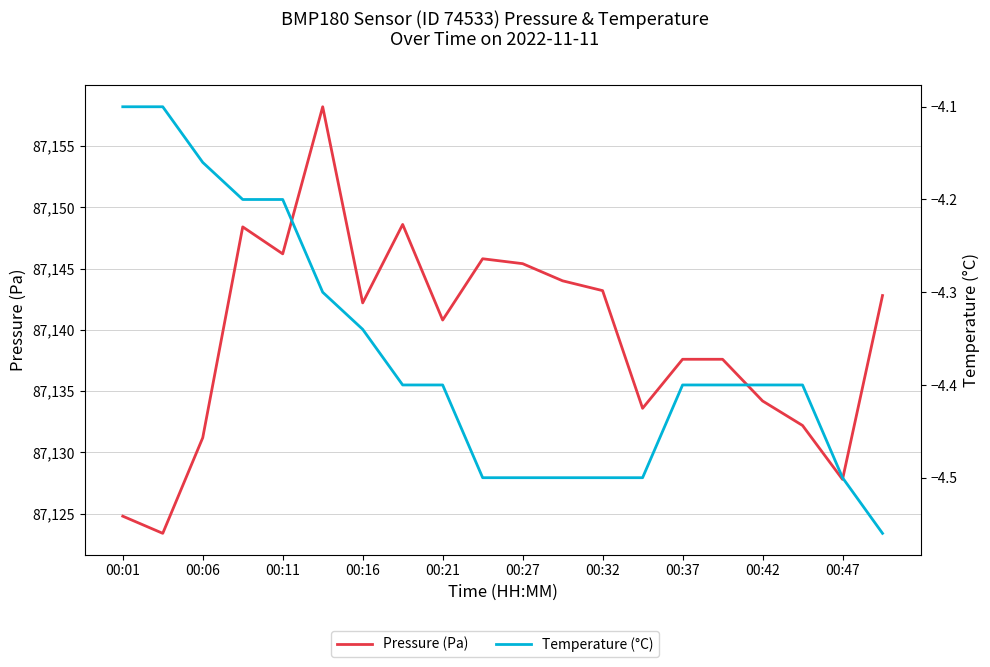

The pressure series shows 147788.7 at 00:27. True or false?

False